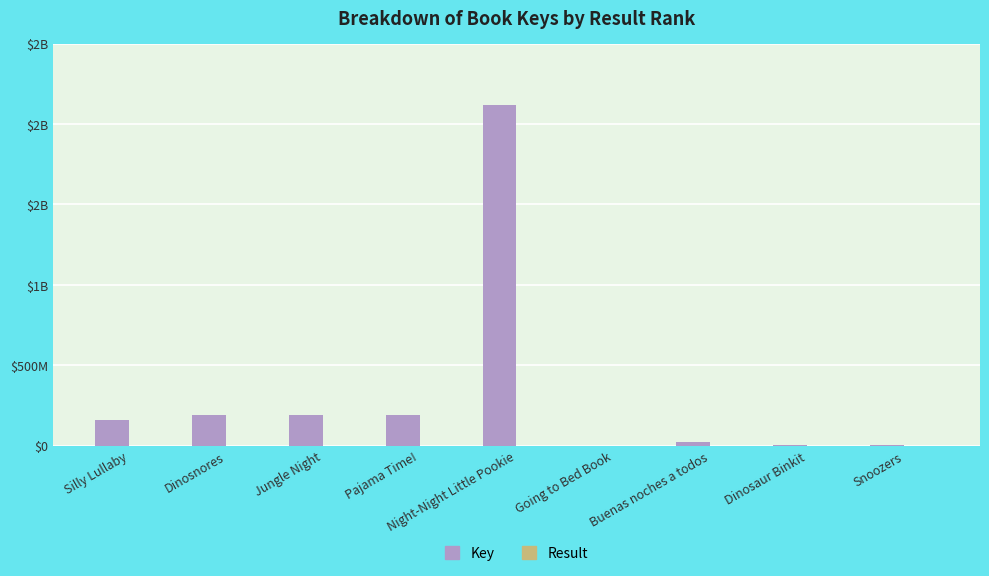

Does the chart contain stacked bars?

No